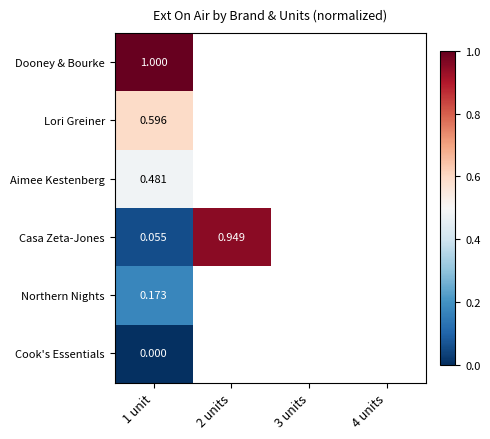

What is the minimum value for Lori Greiner?

0.6